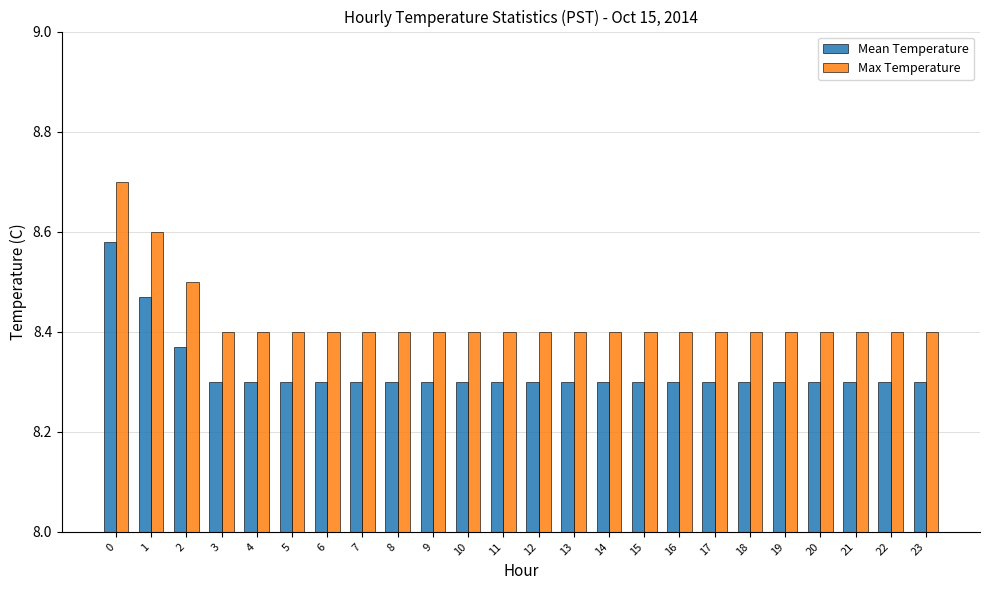

How many Max Temperature values are between 8 and 9?

24